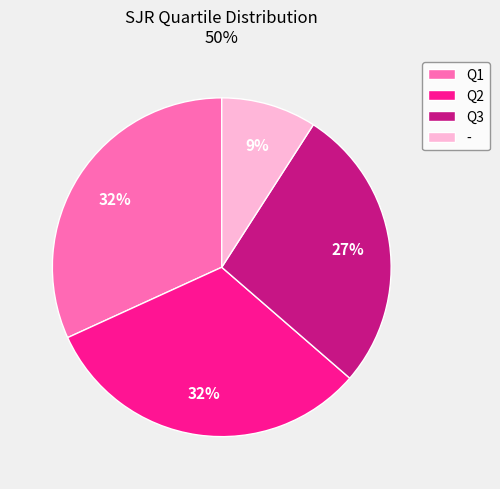

To the nearest percent, what portion does Q1 represent?

32%